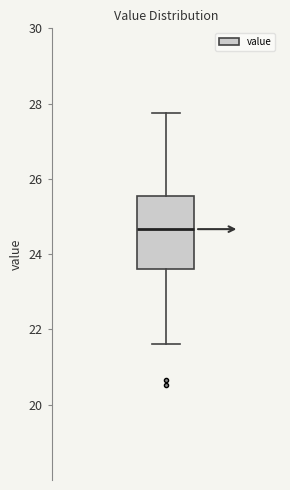

Read this box plot against the y-axis: the position of the median line, the range covered by the box, and the ends of both whiskers. The values are not printed on the chart, so give them approximately, as read against the axis.

median 24.6, box 23.6 to 25.6, whiskers 21.6 to 27.8